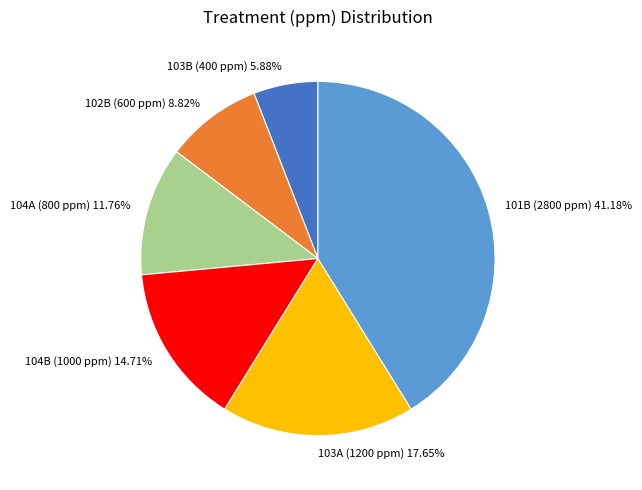

How much of the chart is everything except 104B (1000 ppm)?

85.3%